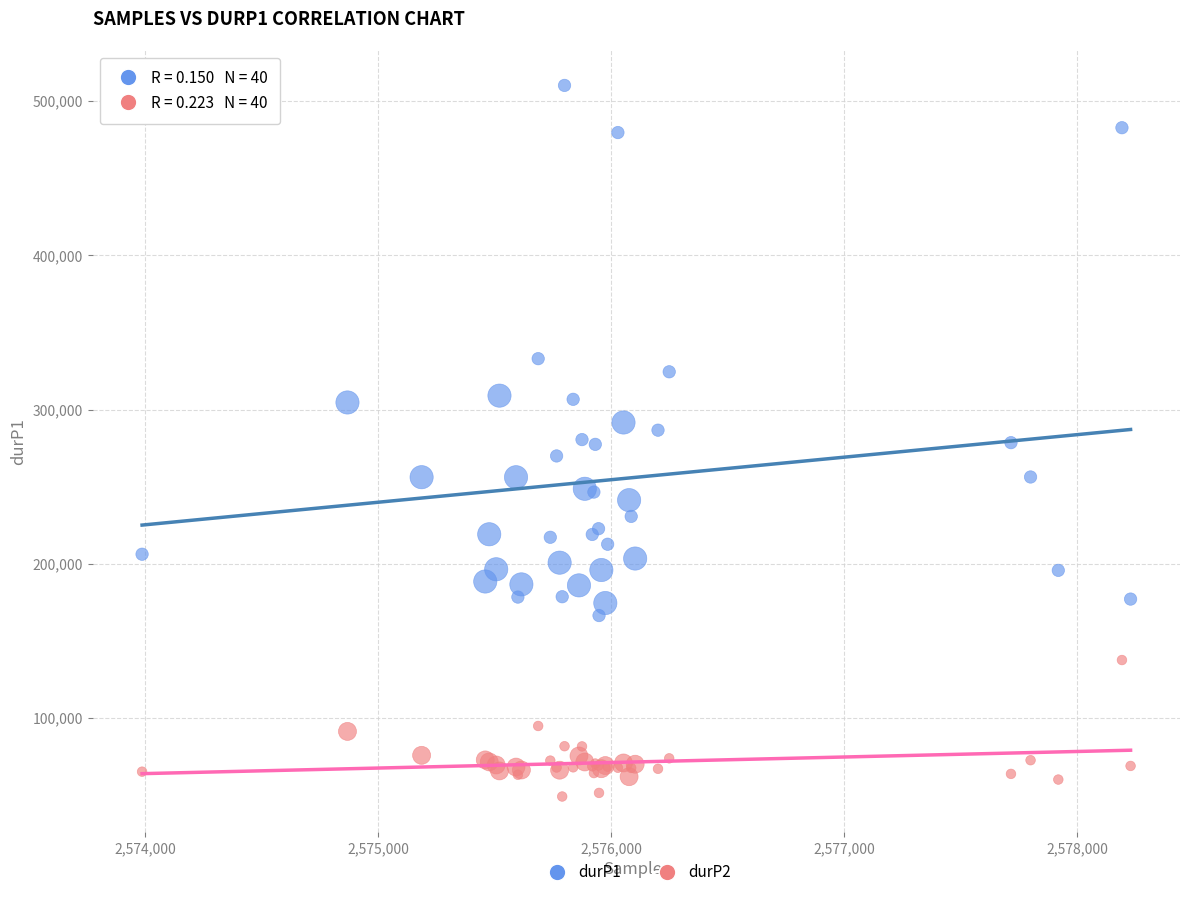

What is the X range (max minus min) for the scatter plot?

4240